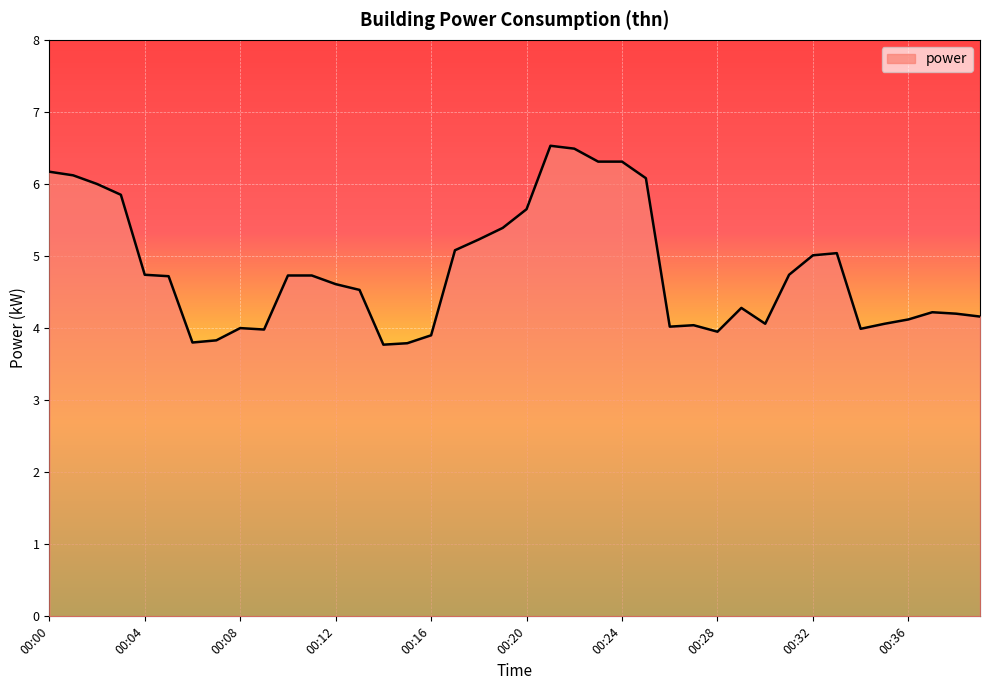

What is the greatest value displayed?

6.5